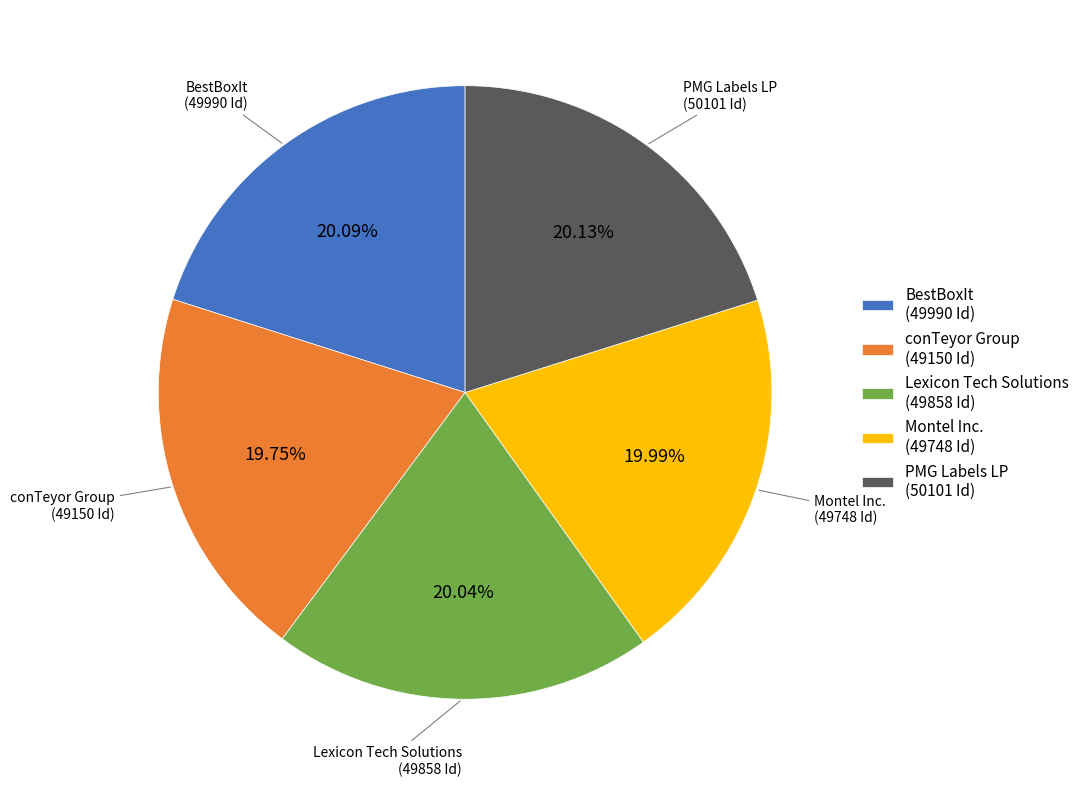

Approximately how many times larger is the value at conTeyor Group compared to Montel Inc.?

1.0